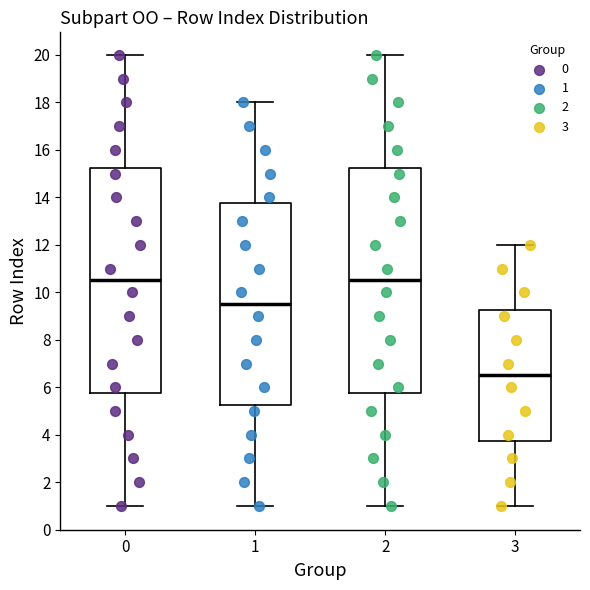

Where does the lower whisker of the box at x = 1 end on the y-axis? The values are not printed on the chart, so give them approximately, as read against the axis.

1.0